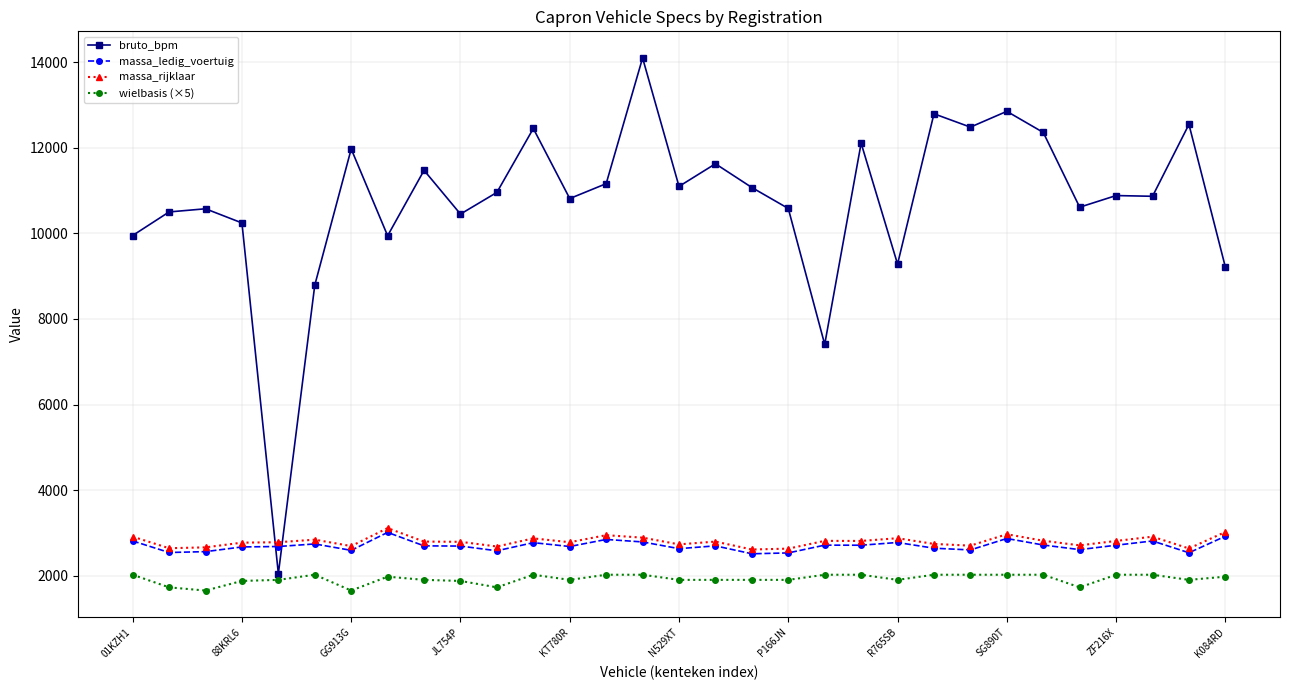

True or false: wielbasis (×5) has more than 0 interior local peaks.

True